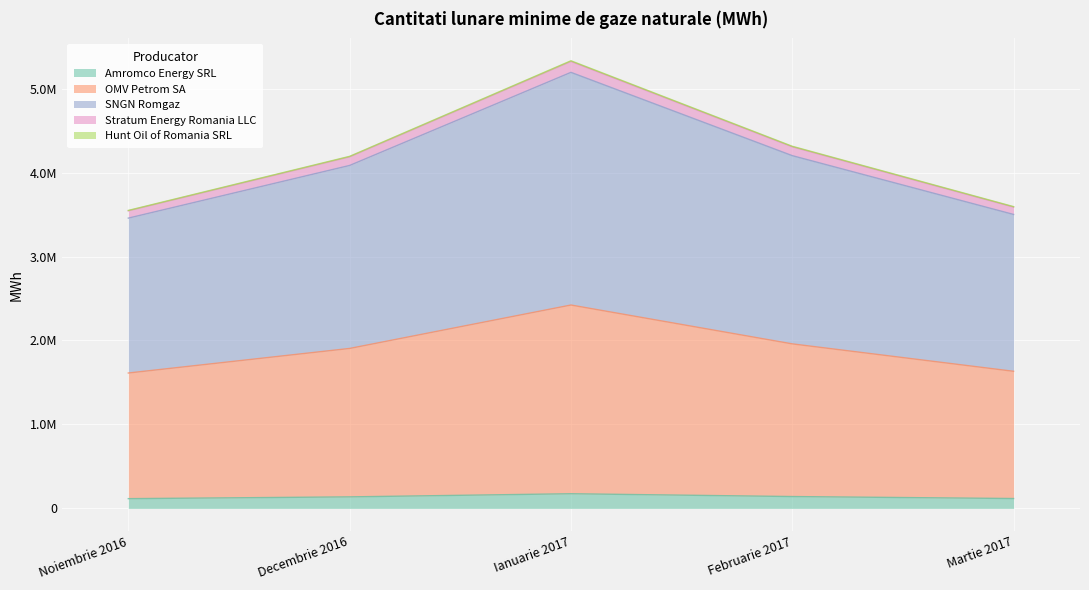

At how many categories does at least one series exceed 1810497?

5